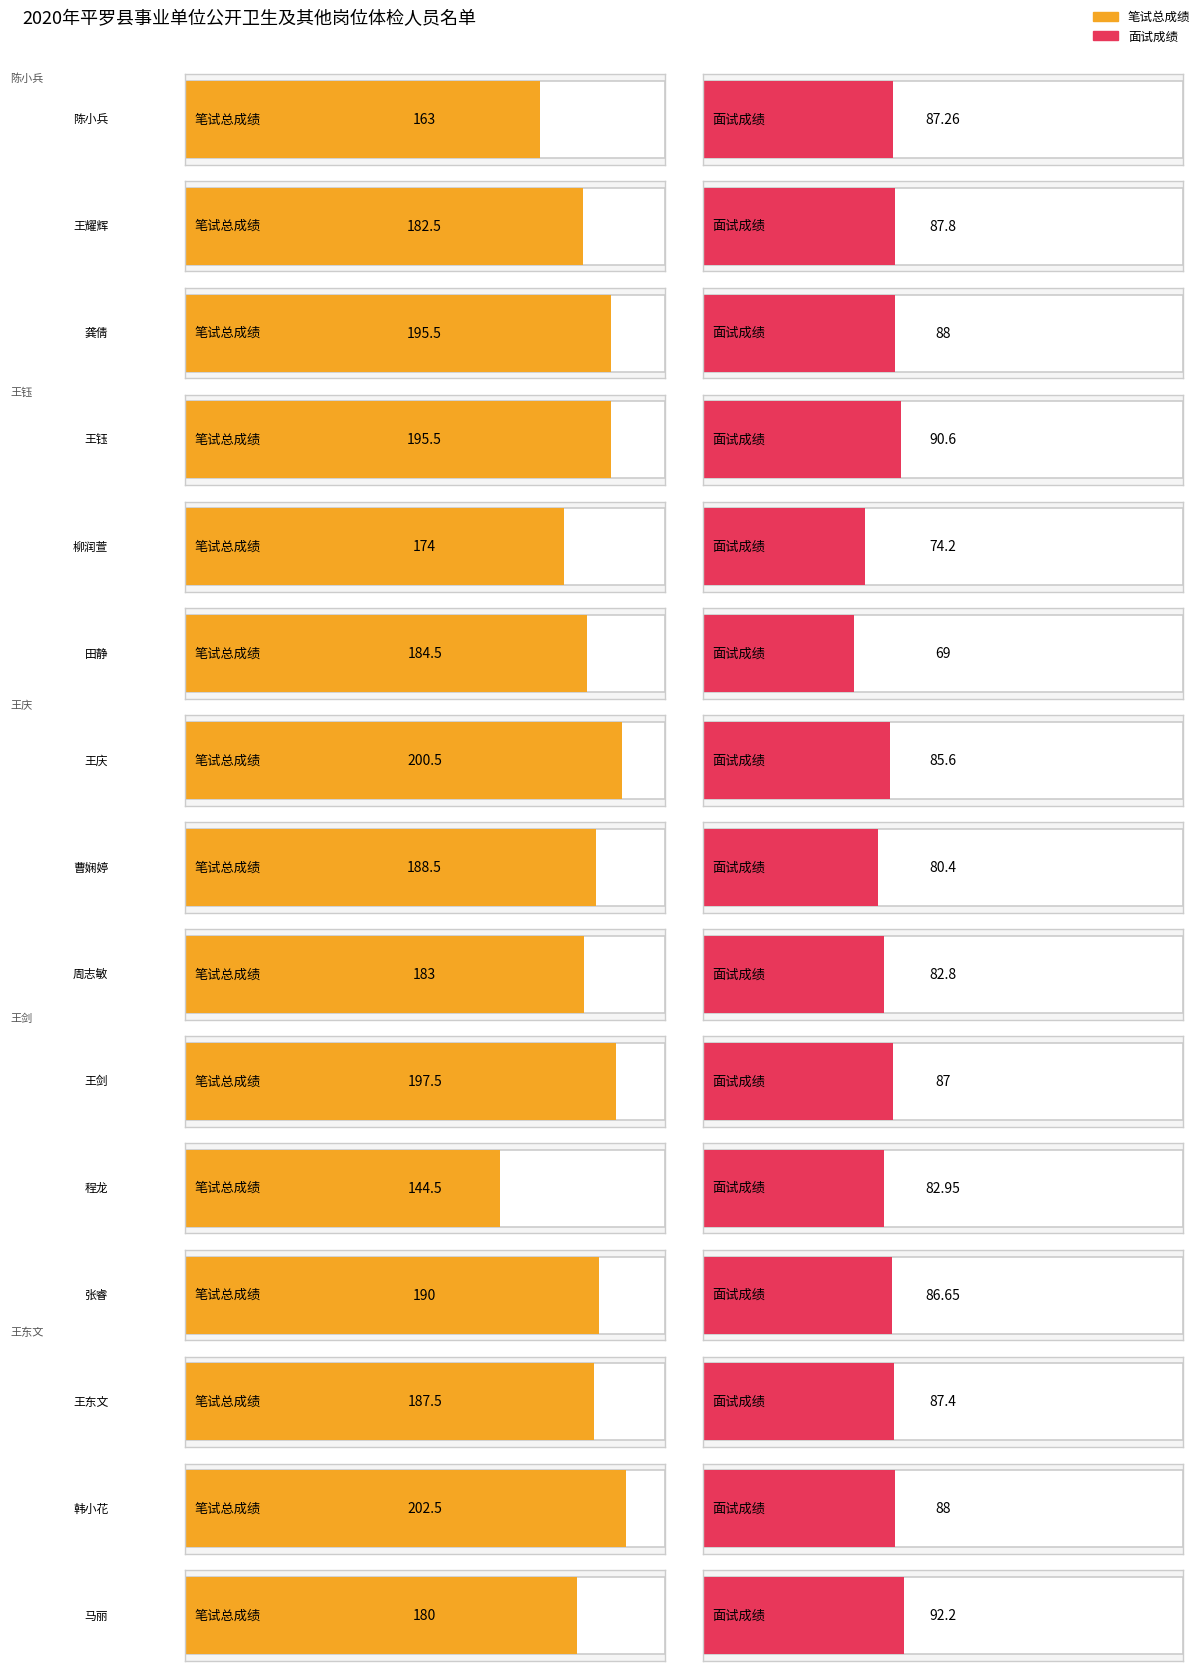

What is the minimum value shown in the chart?

69.0